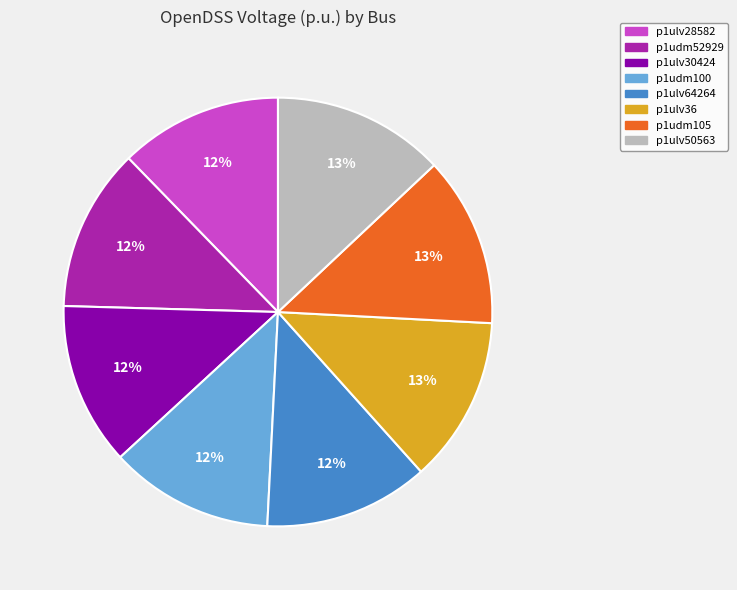

Combined, do p1udm52929 and p1ulv28582 account for over 50%?

No